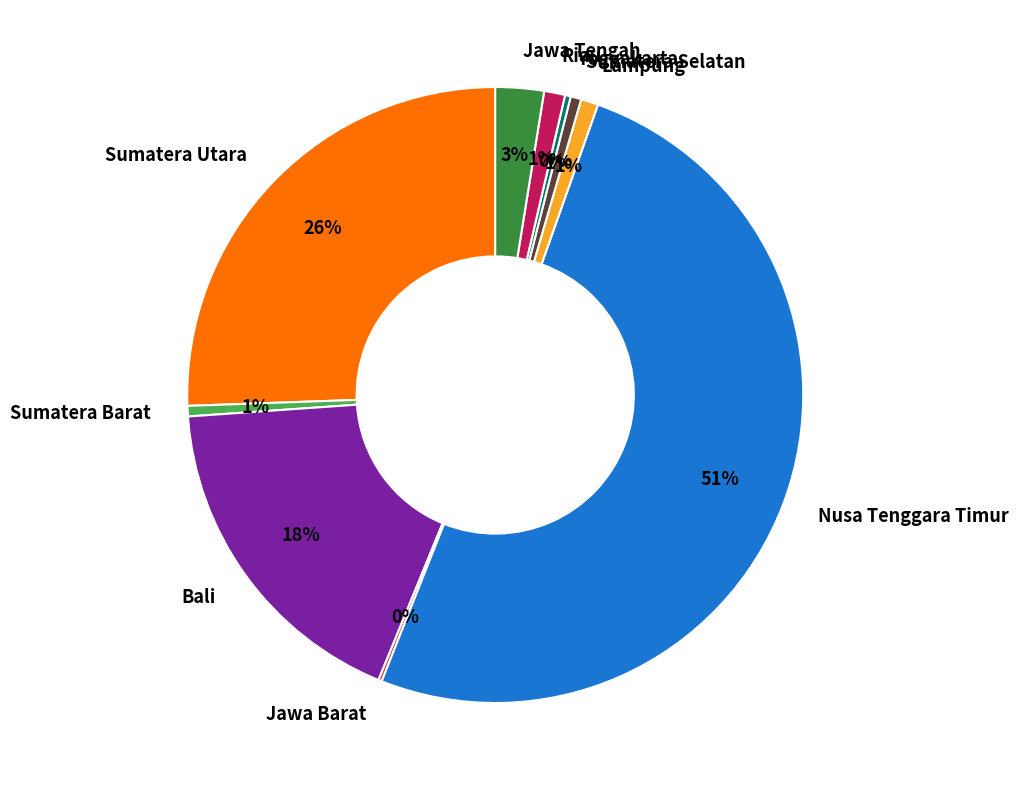

The Riau slice represents 1% of the pie. True or false?

True